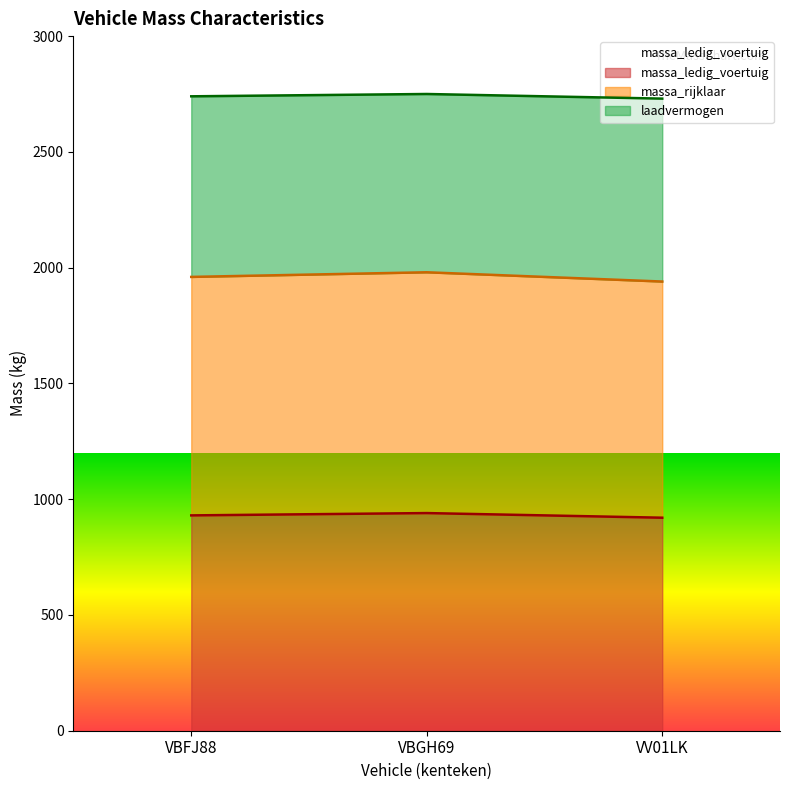

Does the chart have visible grid lines?

No